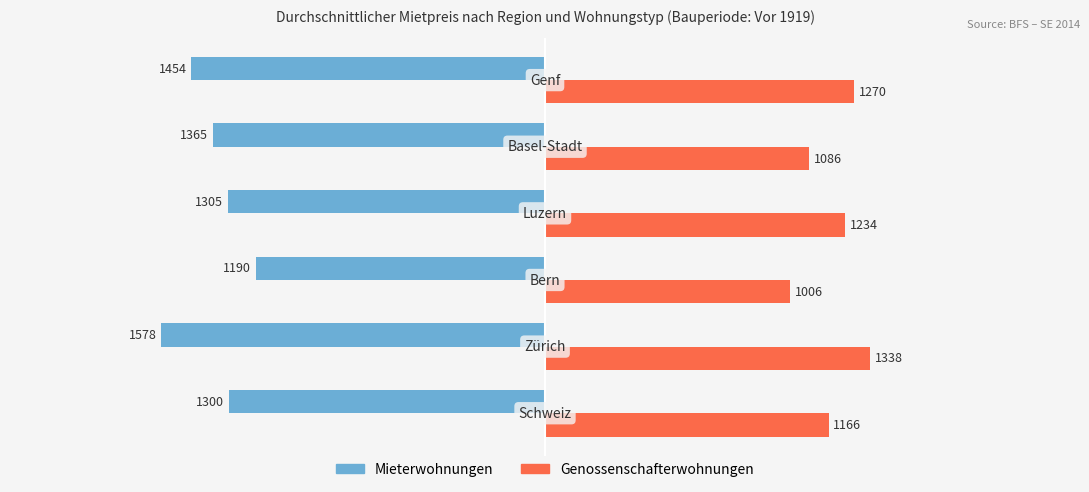

At how many categories does at least one series exceed 356?

6